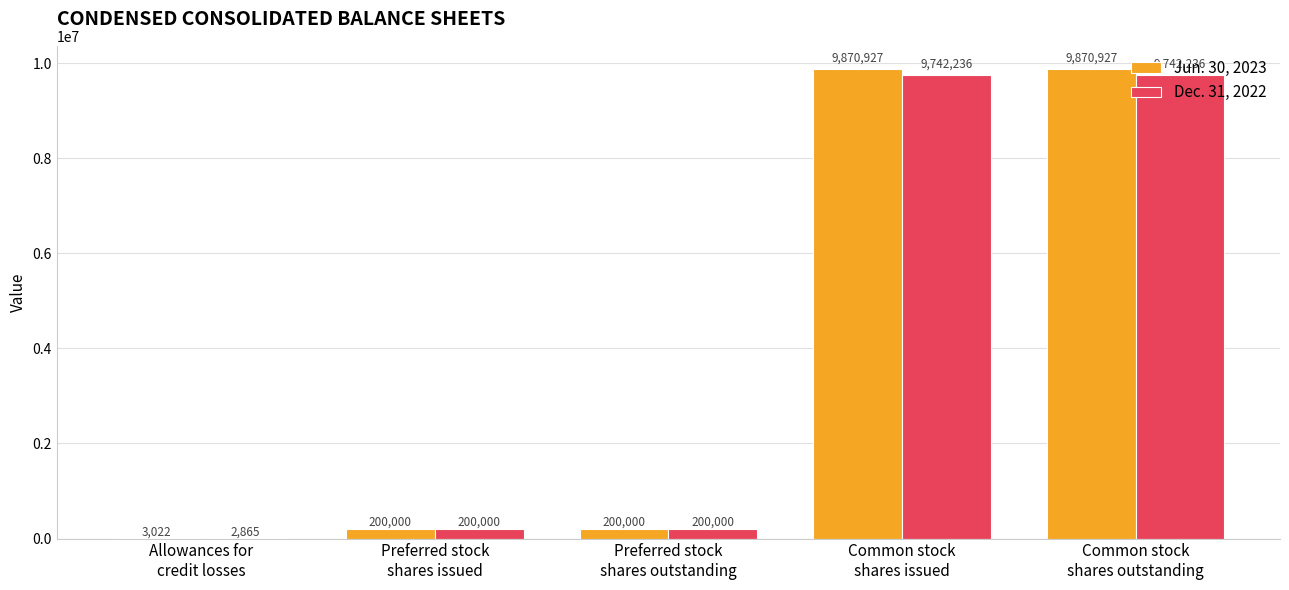

What is the total value across all series at Preferred stock
shares issued?

400000